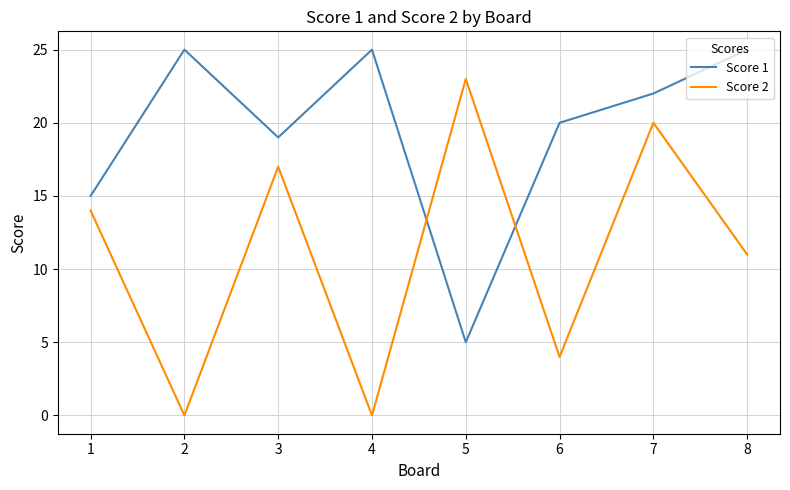

The Score 1 series shows 25 at 4. True or false?

True